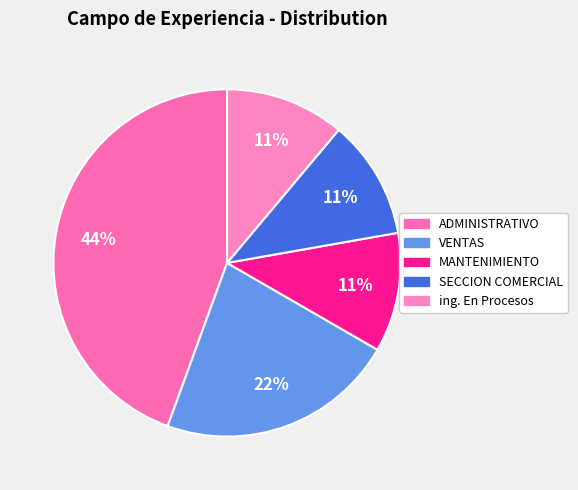

Is it true that ADMINISTRATIVO is 44% of the pie?

True